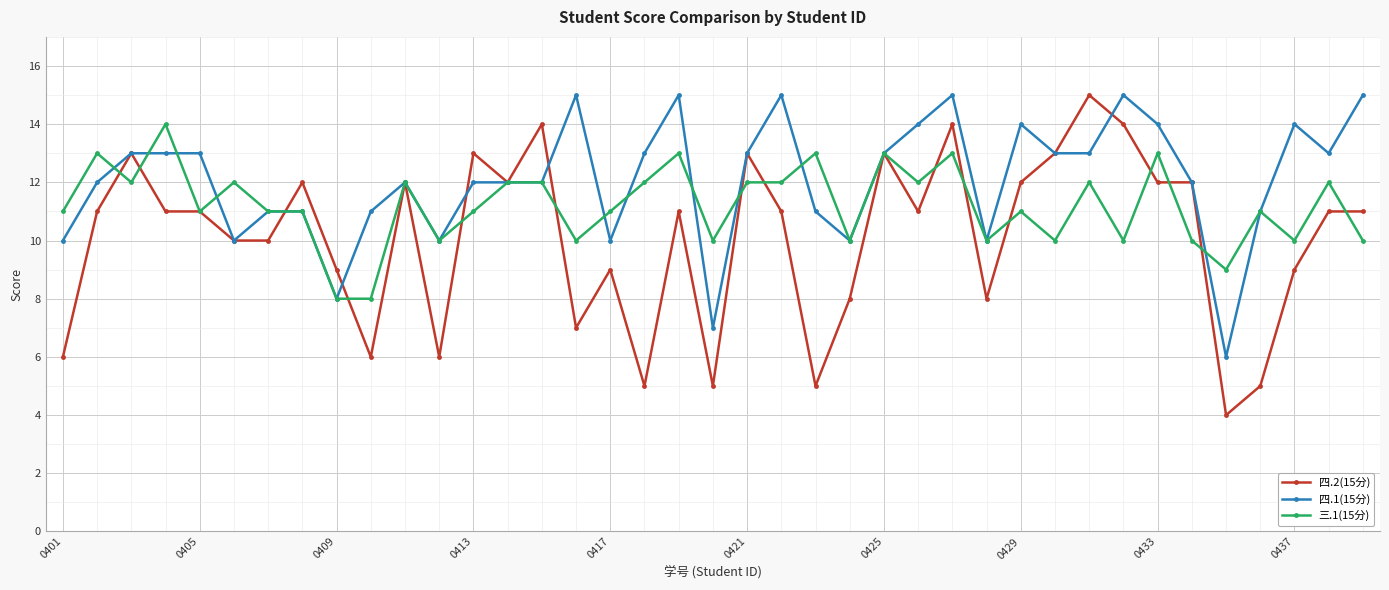

How many lines are shown in the chart?

3